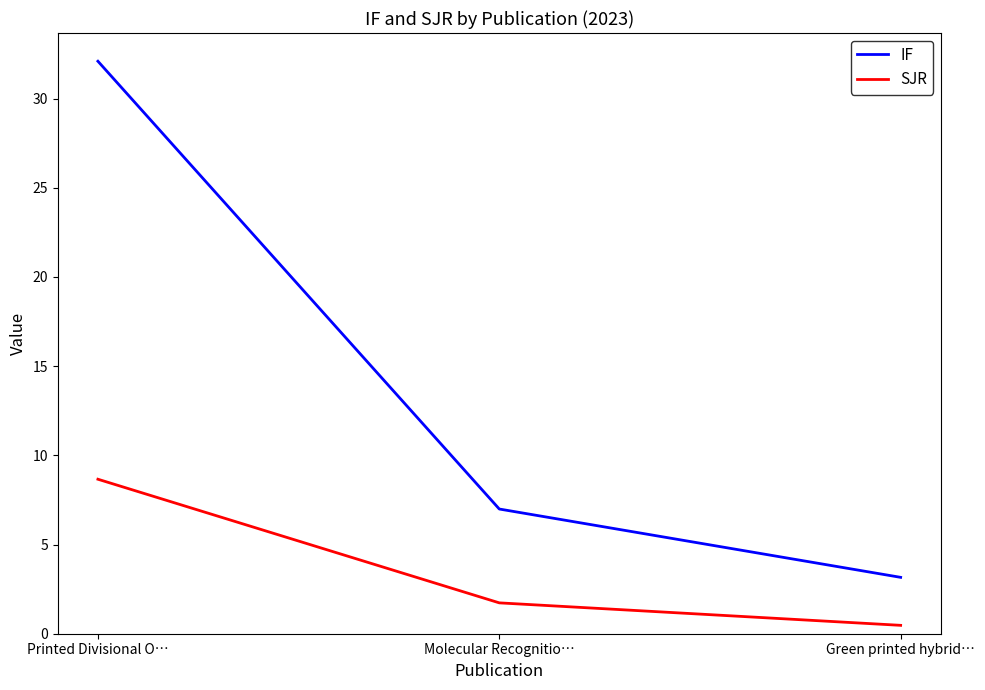

Which series has the largest total across all categories?

IF